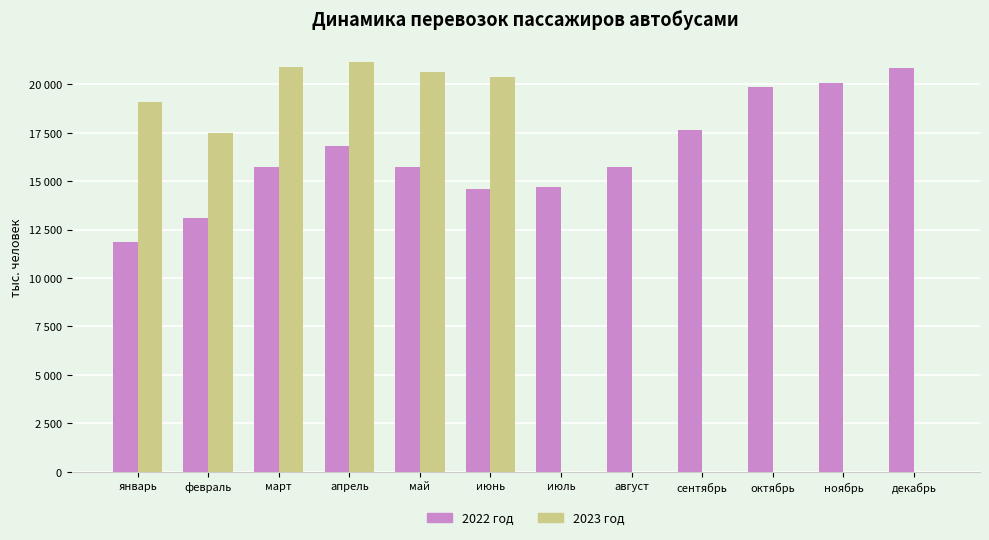

List the labels in order of 2022 год value, smallest first.

январь, февраль, июнь, июль, март, май, август, апрель, сентябрь, октябрь, ноябрь, декабрь